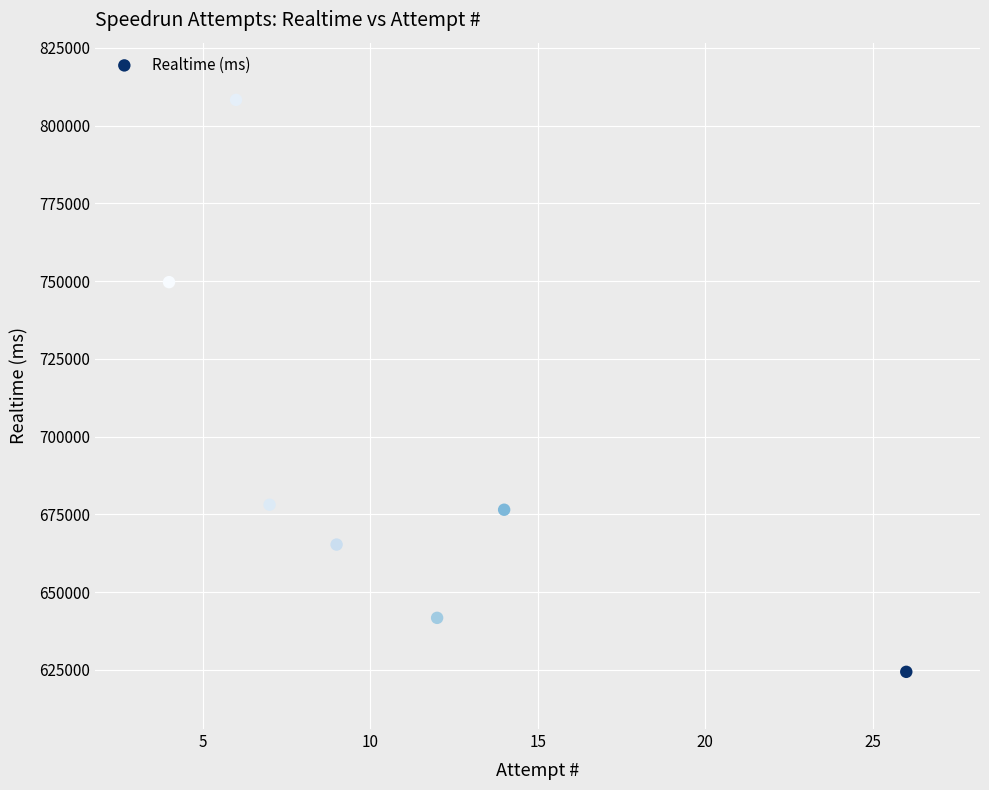

What is the average X value?

11